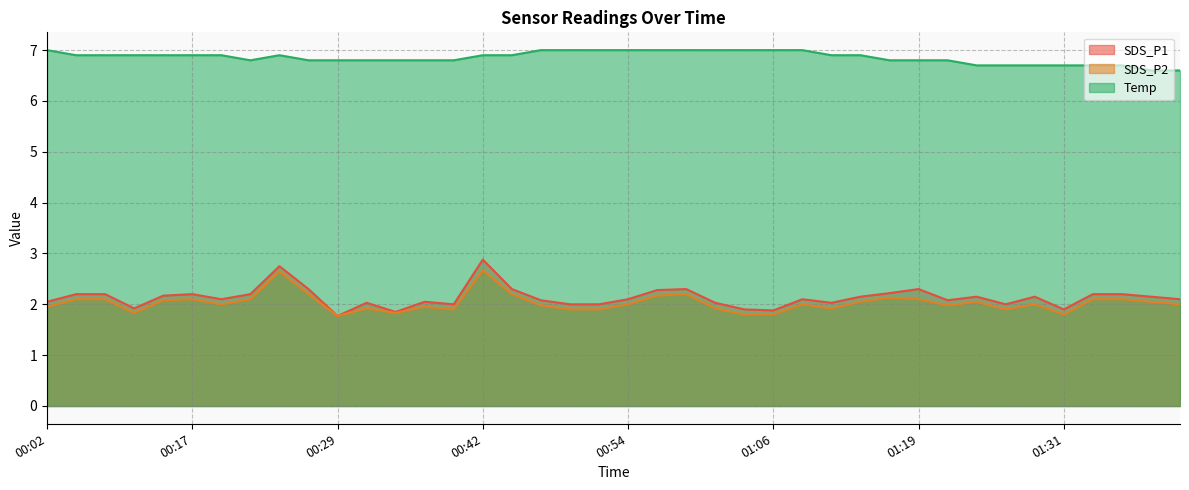

True or false: SDS_P1 and SDS_P2 intersect in this chart.

False